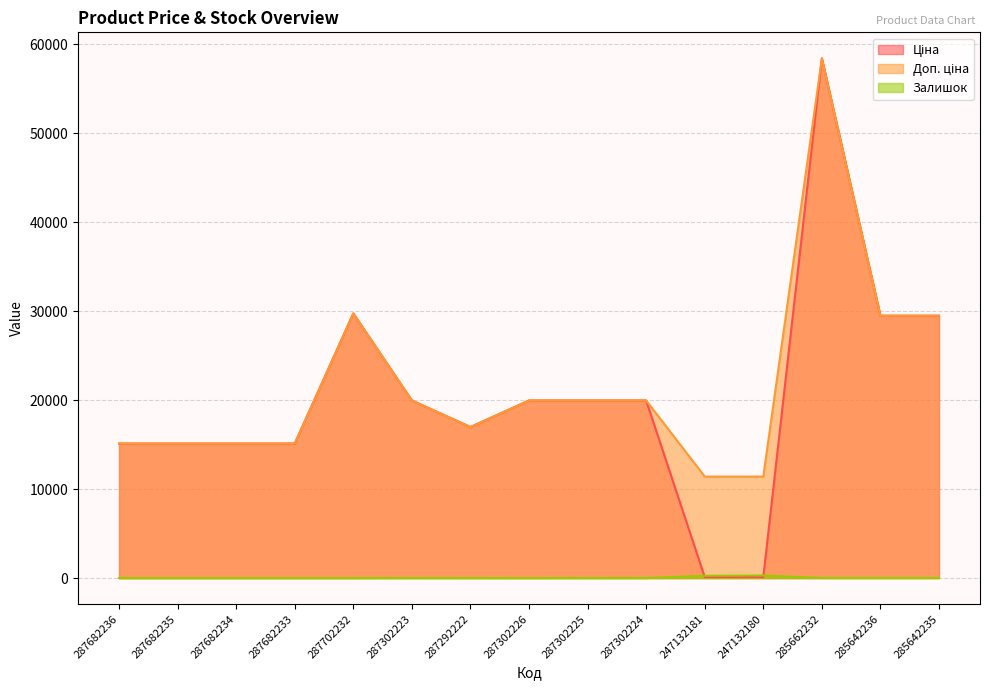

What is the average value of the Доп. ціна series?

21819.3